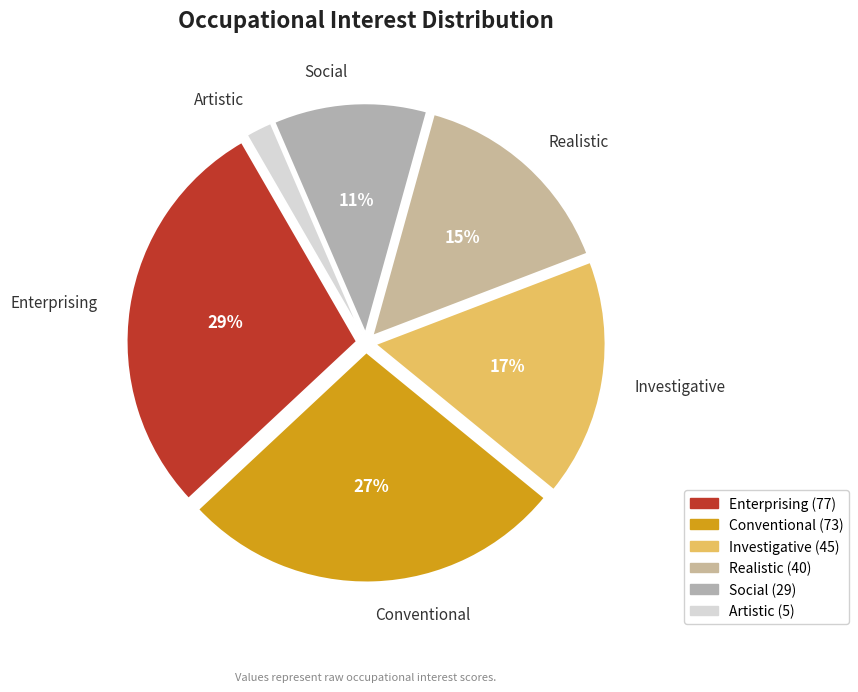

Do Investigative and Conventional together represent more than half of the pie?

No